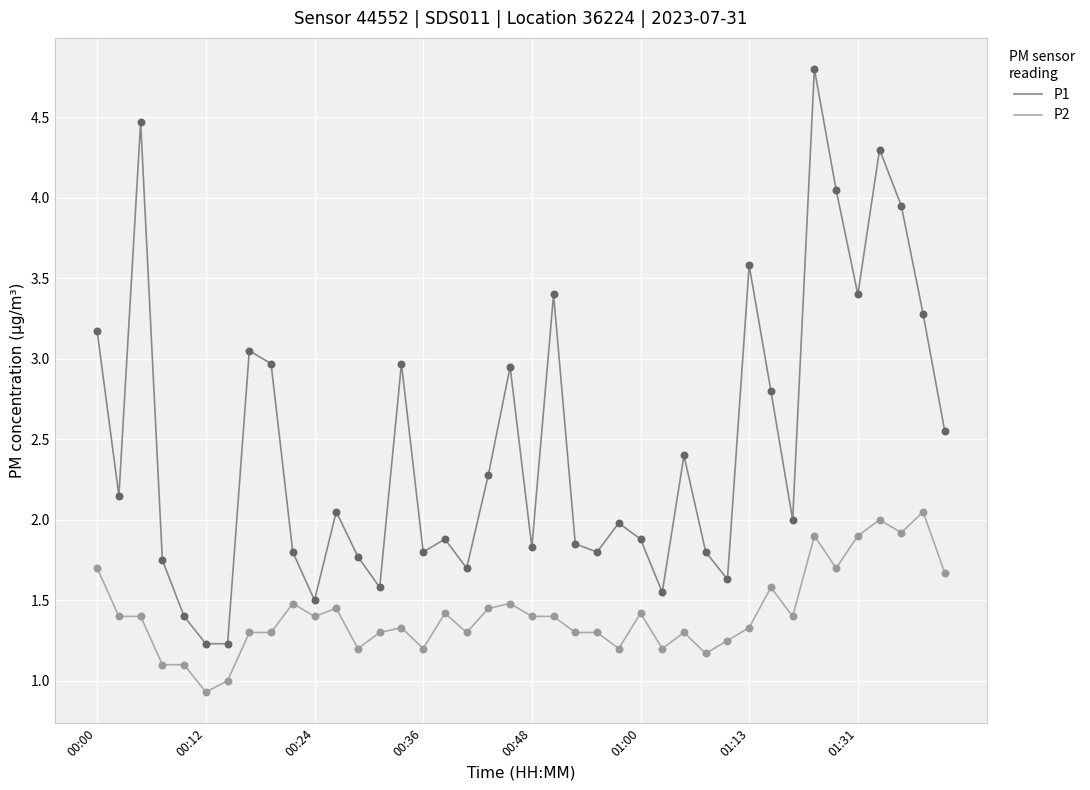

At how many categories does at least one series exceed 1?

40